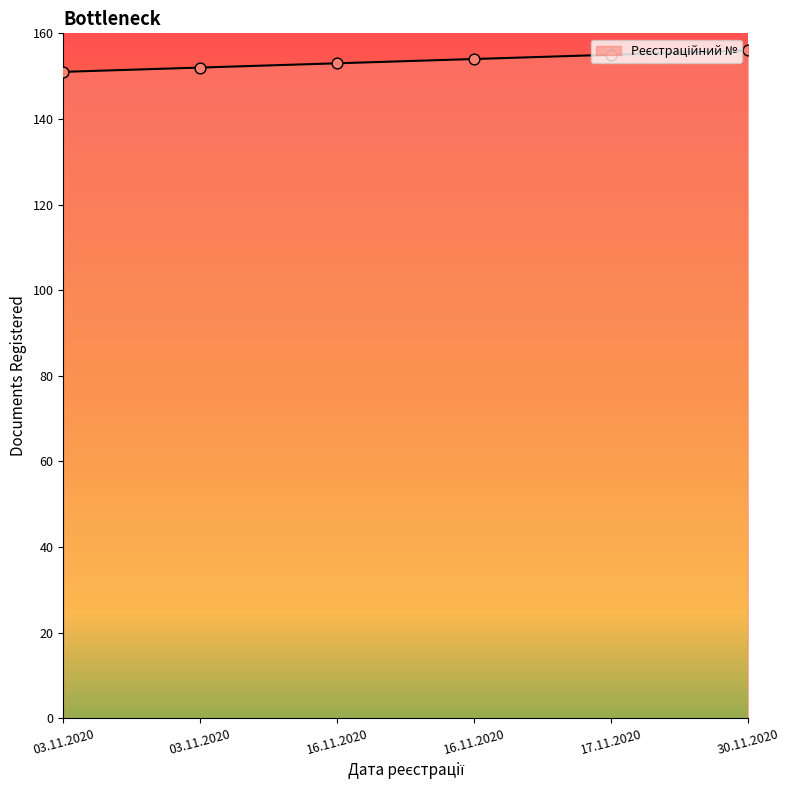

How many series are shown in this chart?

1